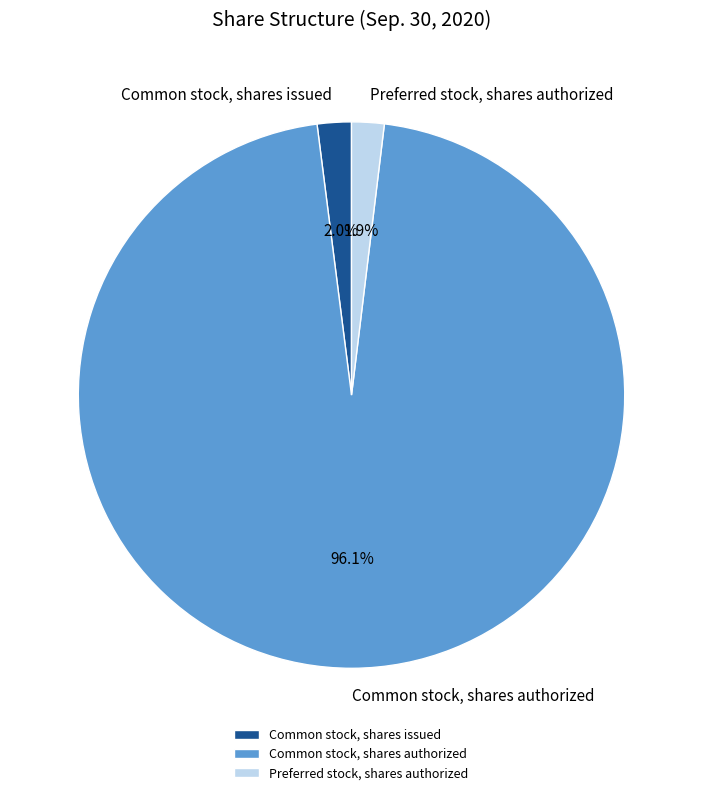

To the nearest percent, what is the combined percentage of Common stock, shares issued and Common stock, shares authorized?

98%